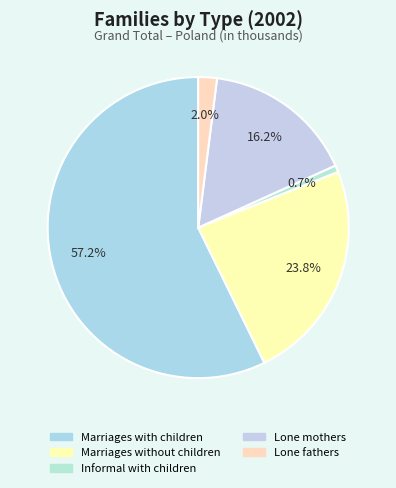

Rank the categories by value from lowest to highest.

Informal with children, Lone fathers, Lone mothers, Marriages without children, Marriages with children